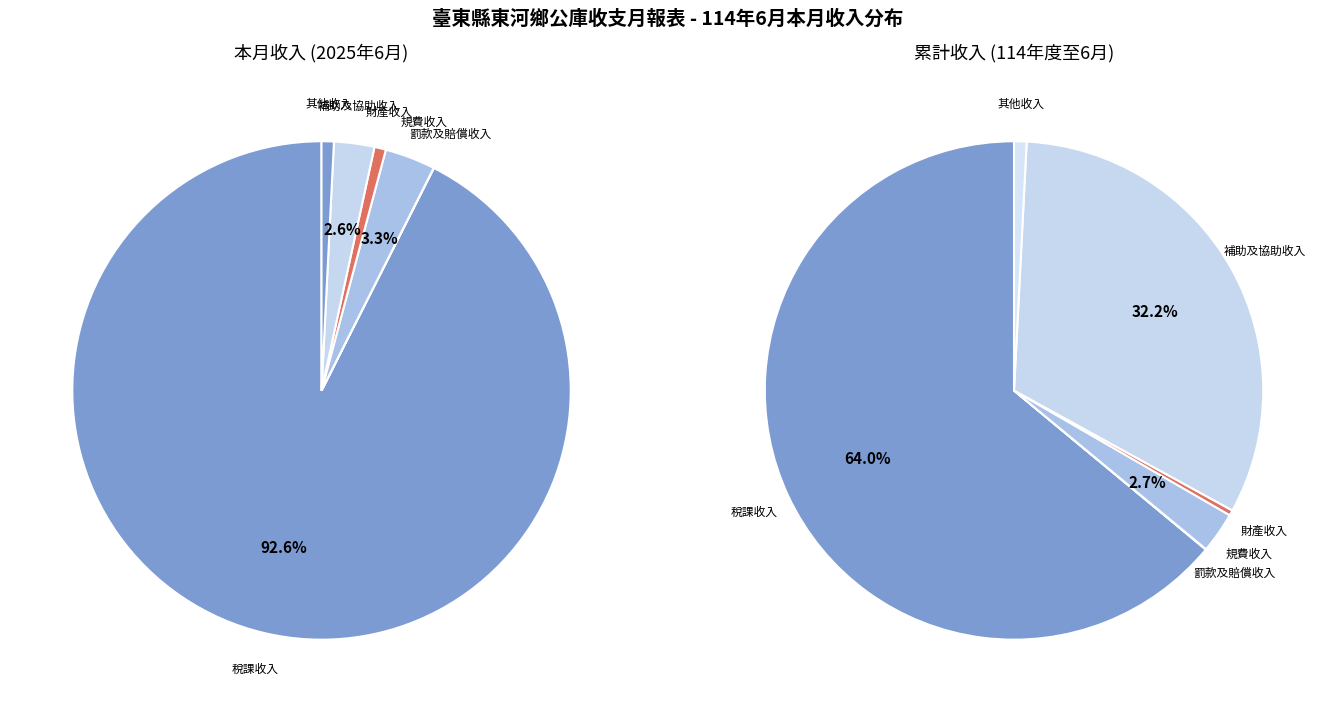

To the nearest percent, what is the difference between the largest and smallest slice percentages?

93%